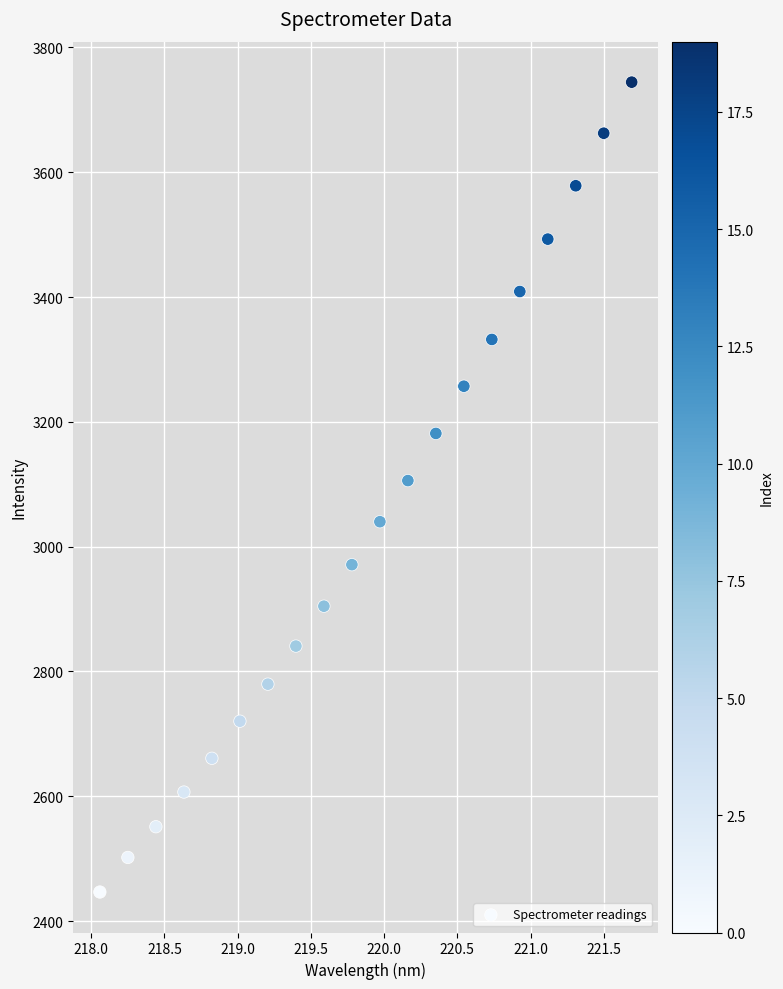

What is the range of X values (max minus min)?

3.6